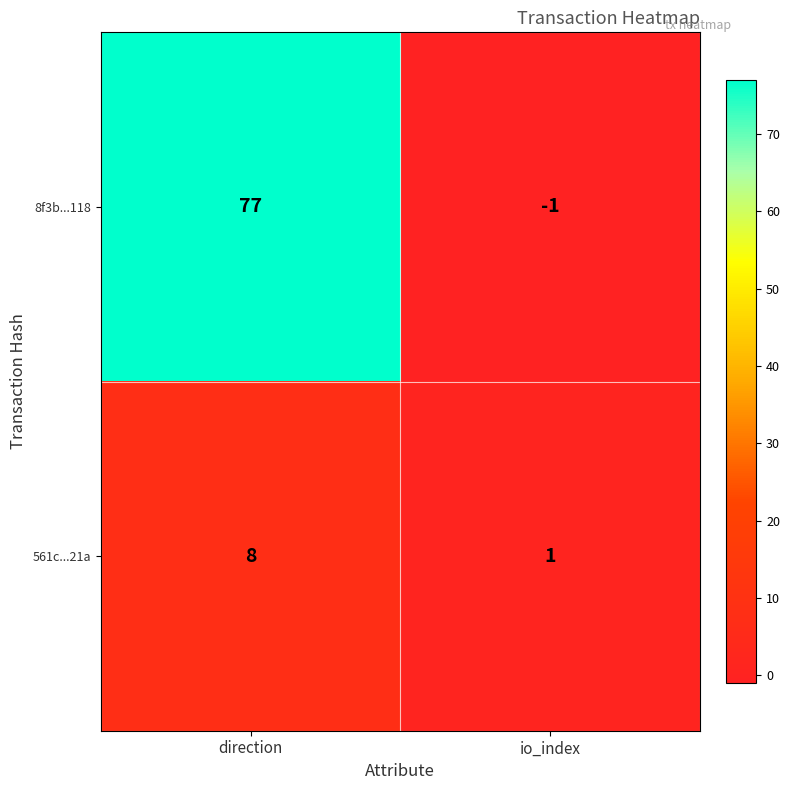

How many series are shown in this chart?

2